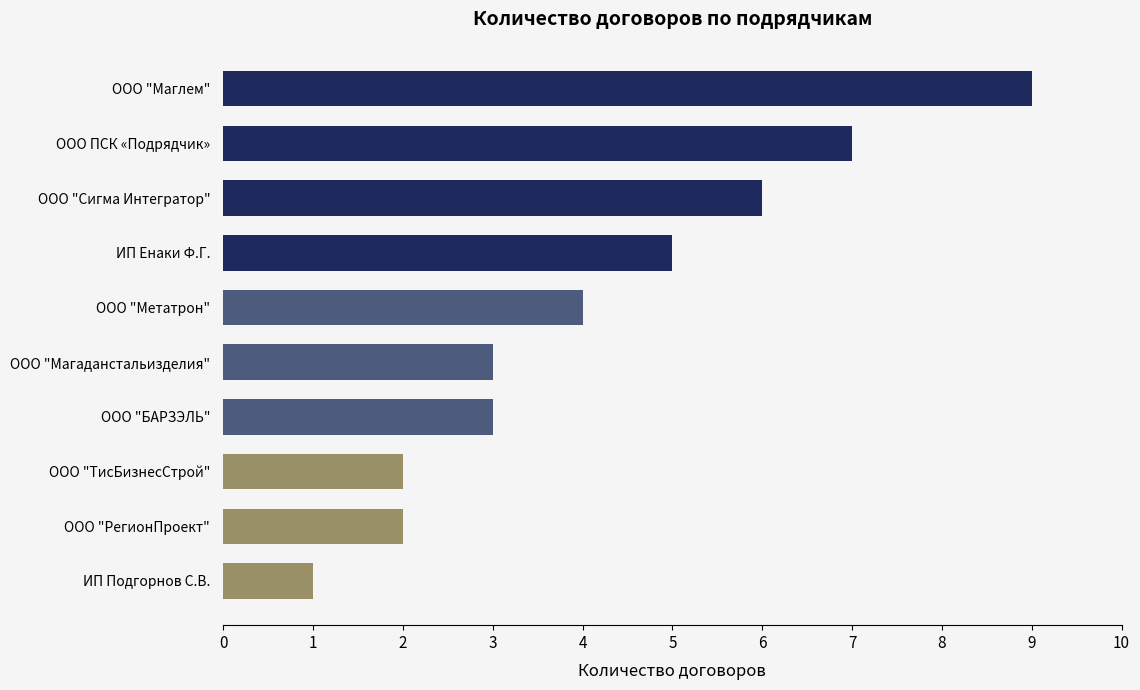

What is the sum of all values?

42